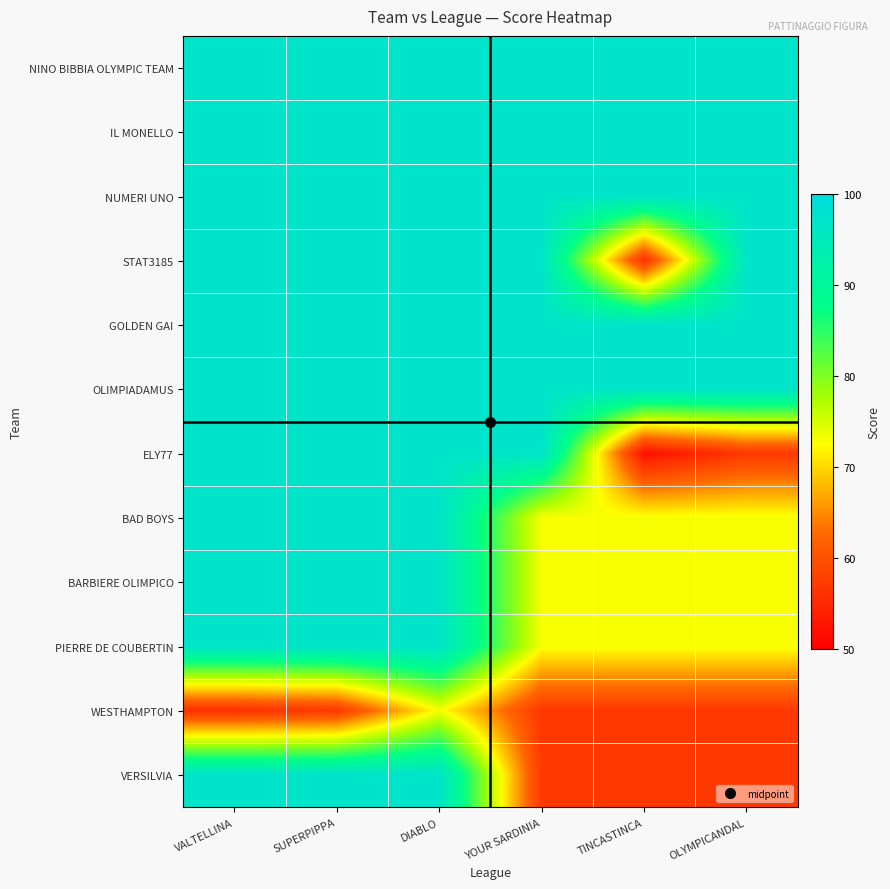

What is the smallest value displayed?

52